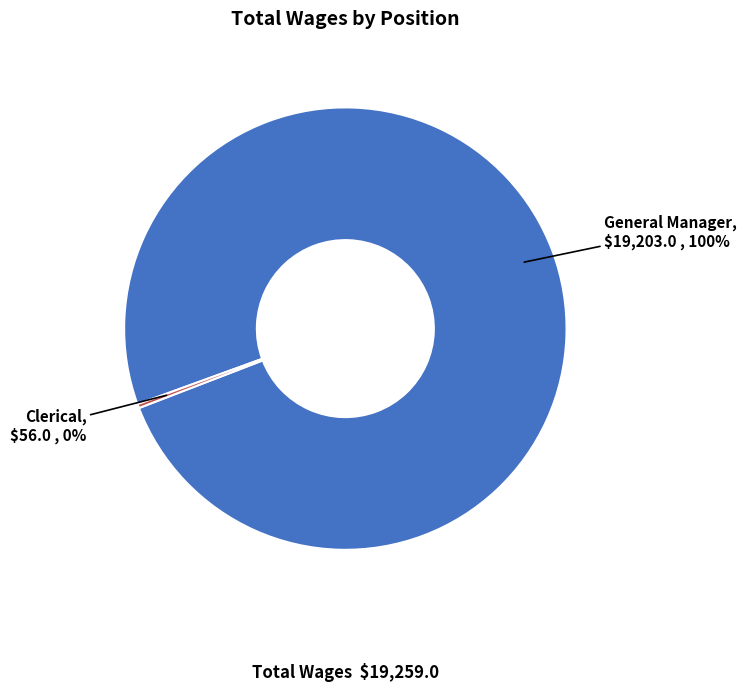

Does Clerical represent more than half of the total?

No